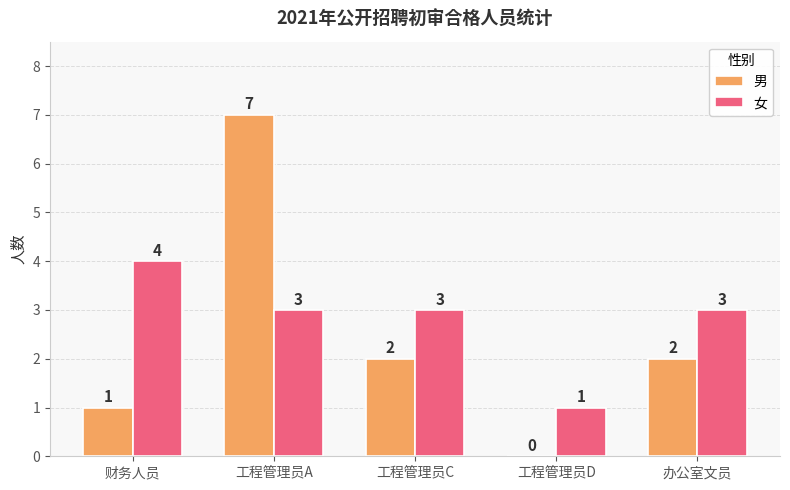

Is it true that 女 equals 3 at 工程管理员C?

True